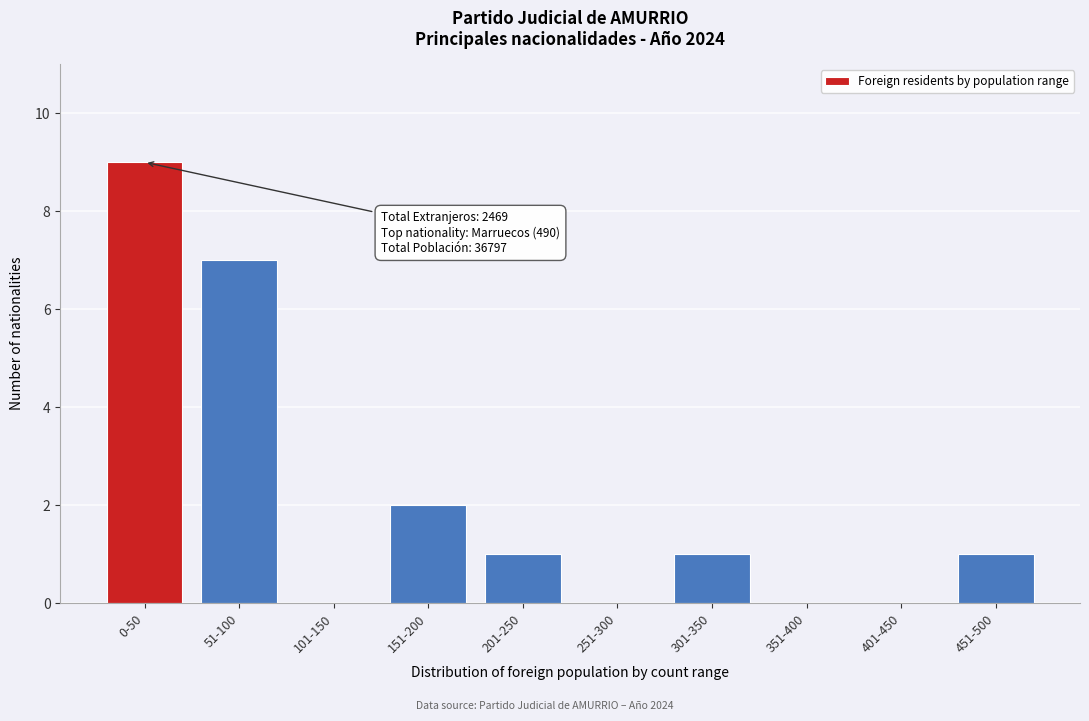

Reading left to right, extract all data points from this chart.

0-50=9	51-100=7	101-150=0	151-200=2	201-250=1	251-300=0	301-350=1	351-400=0	401-450=0	451-500=1